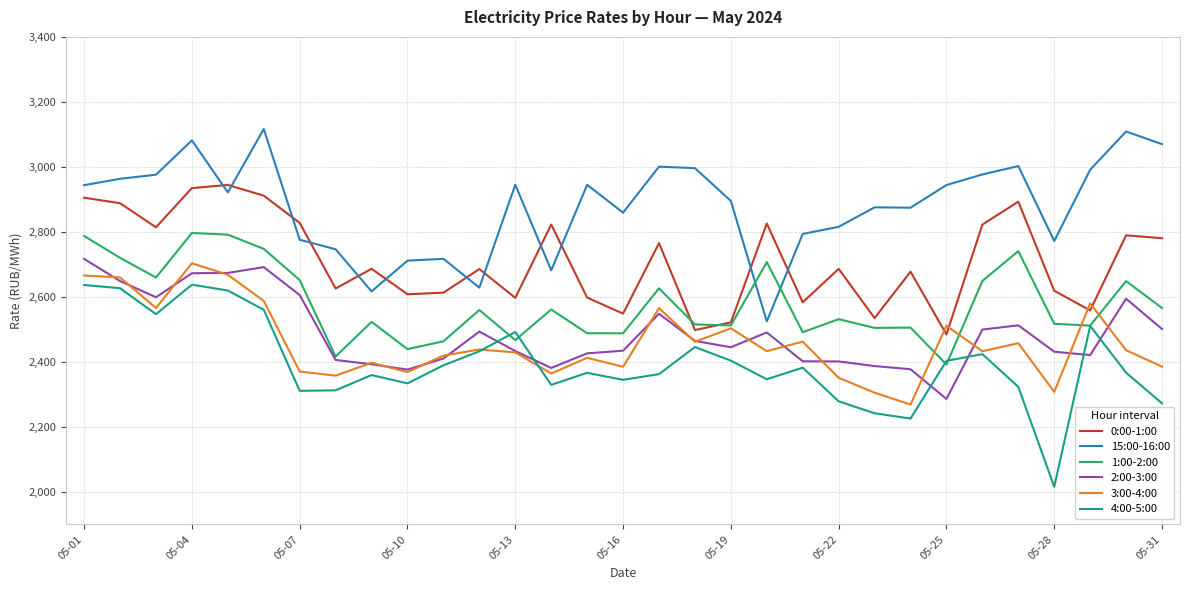

Which series has the largest total across all categories?

15:00-16:00